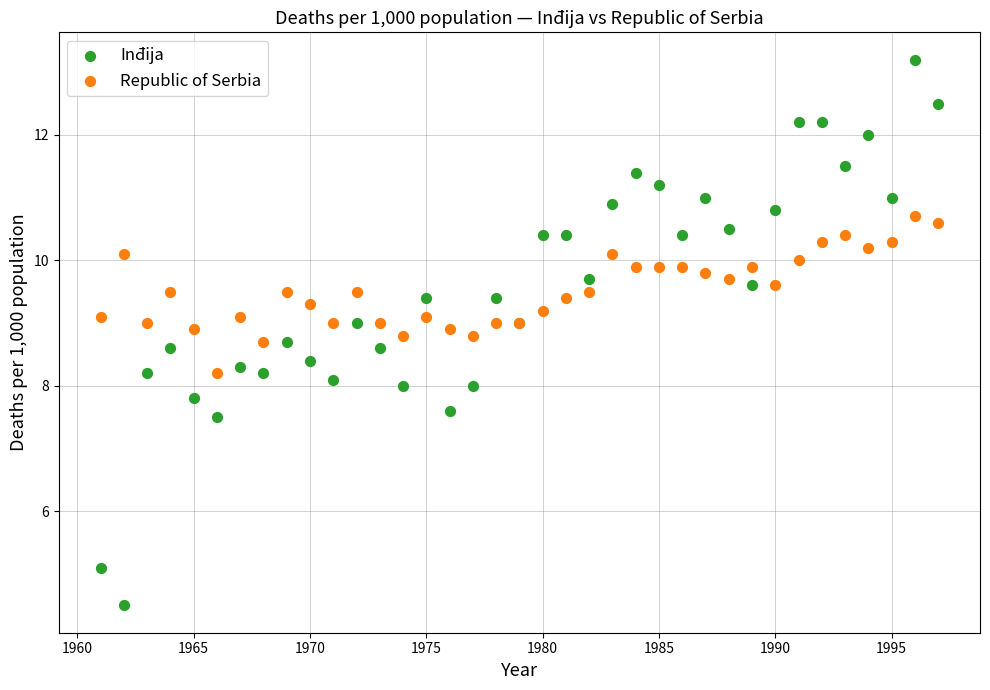

Which series contains the lowest Y value?

Inđija